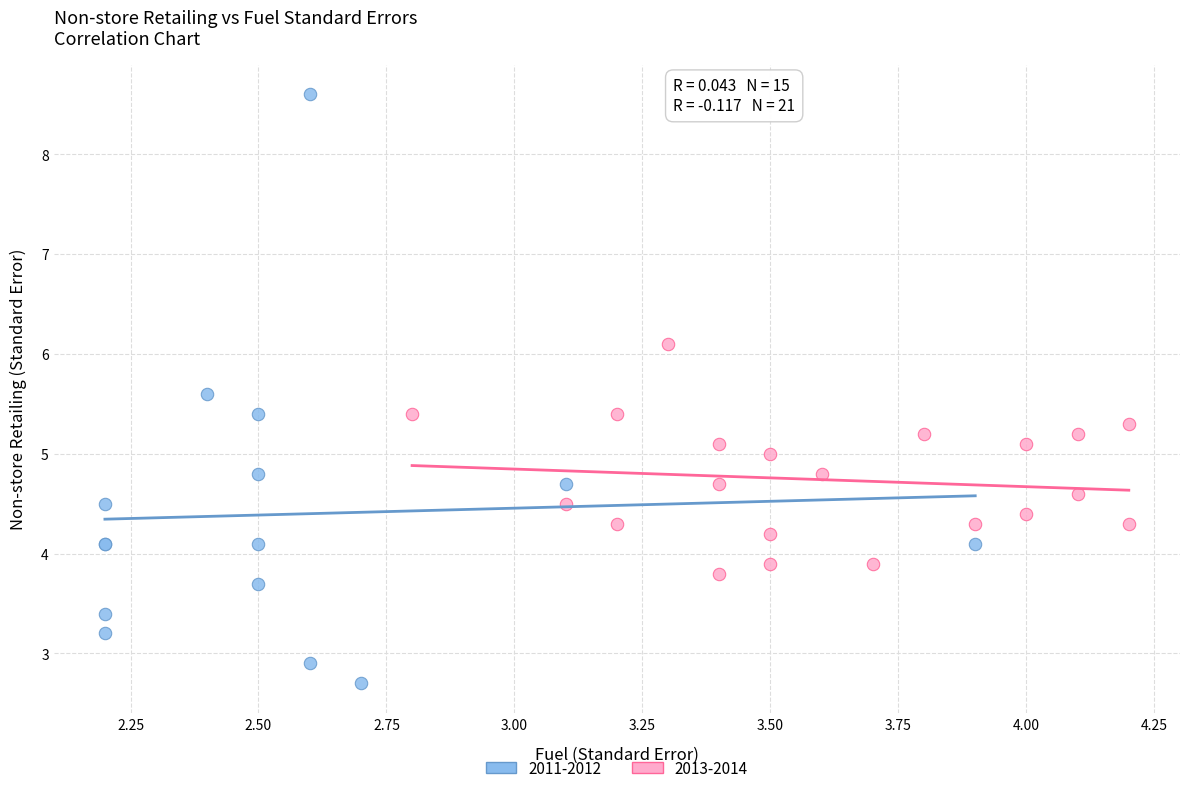

Which series has the widest spread of Y values?

2011-2012